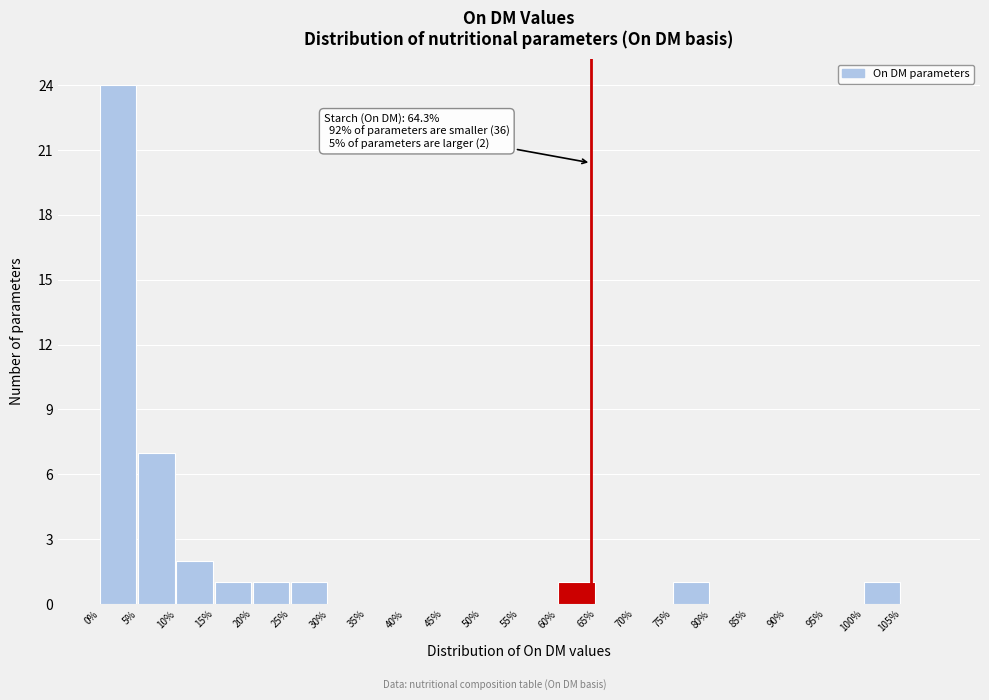

Over which range of the x-axis is the bar tallest?

0 to 5